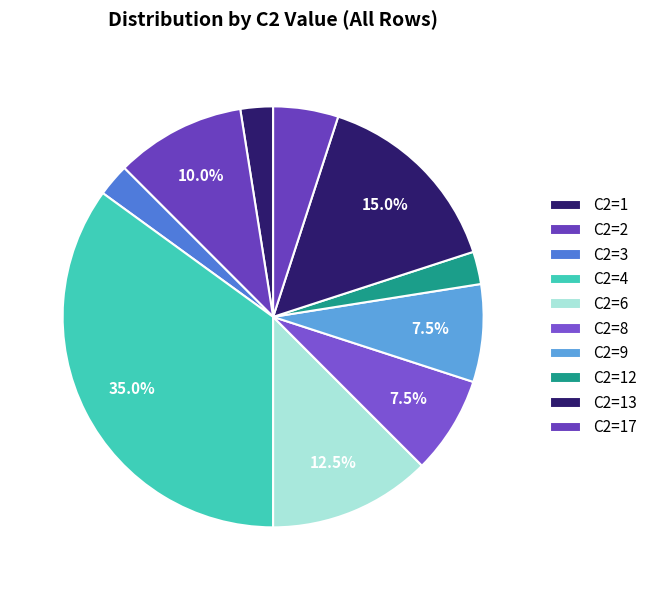

Is there any slice that represents more than half of the pie?

No